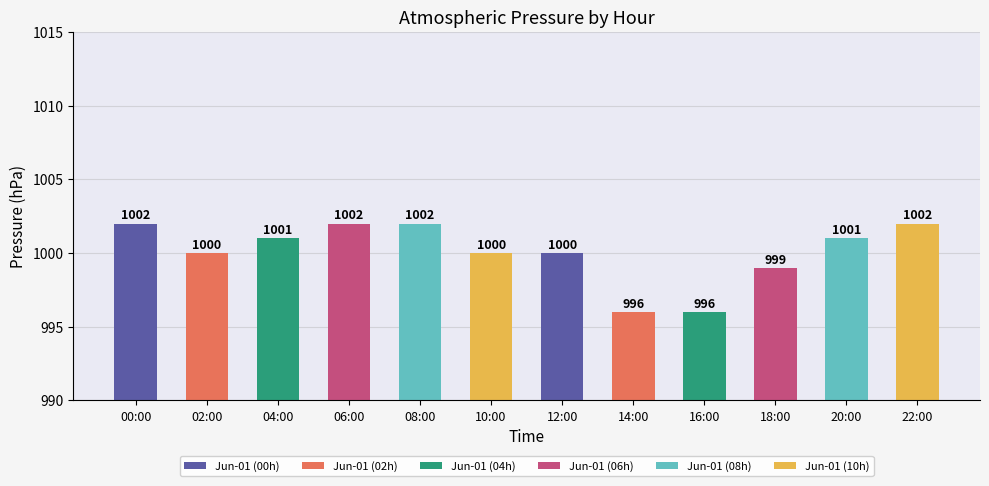

The chart shows a value of 996 at 16:00. True or false?

True